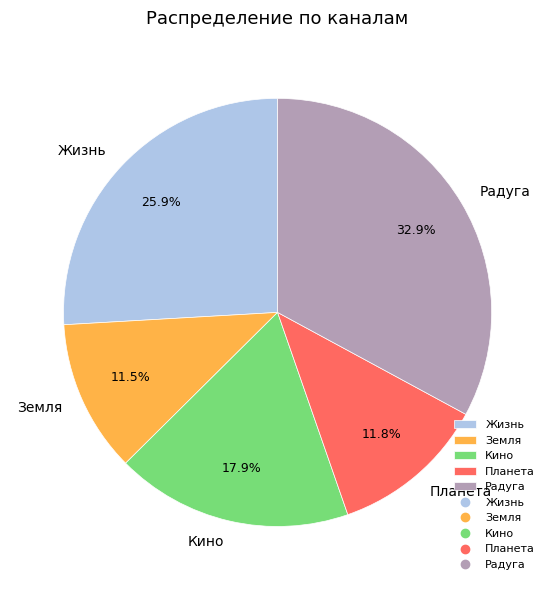

Does Планета account for over 50% of the chart?

No